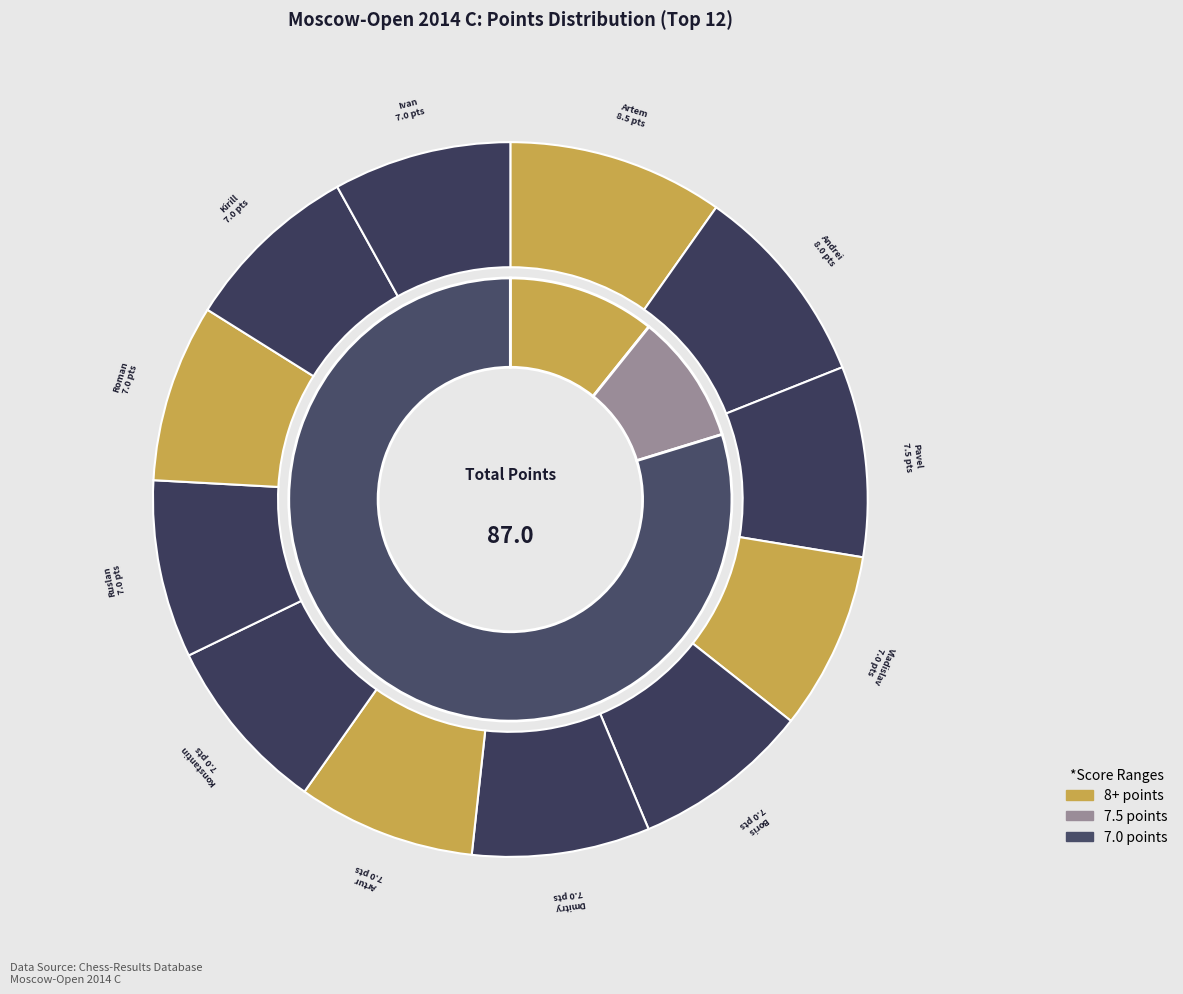

Count the number of slices in the pie.

12